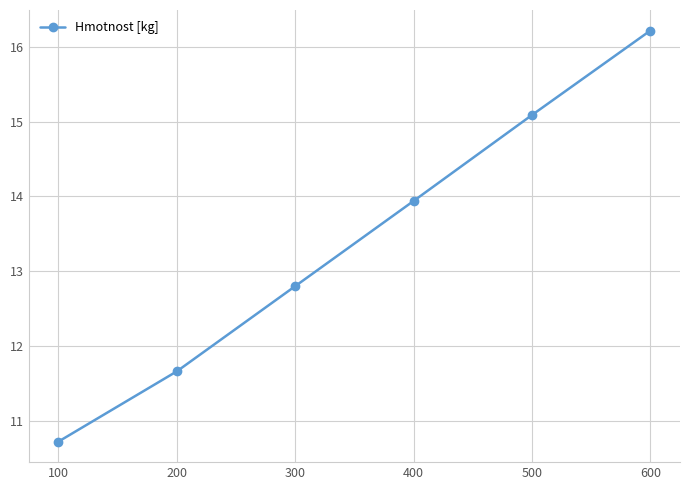

How many values exceed 13?

3